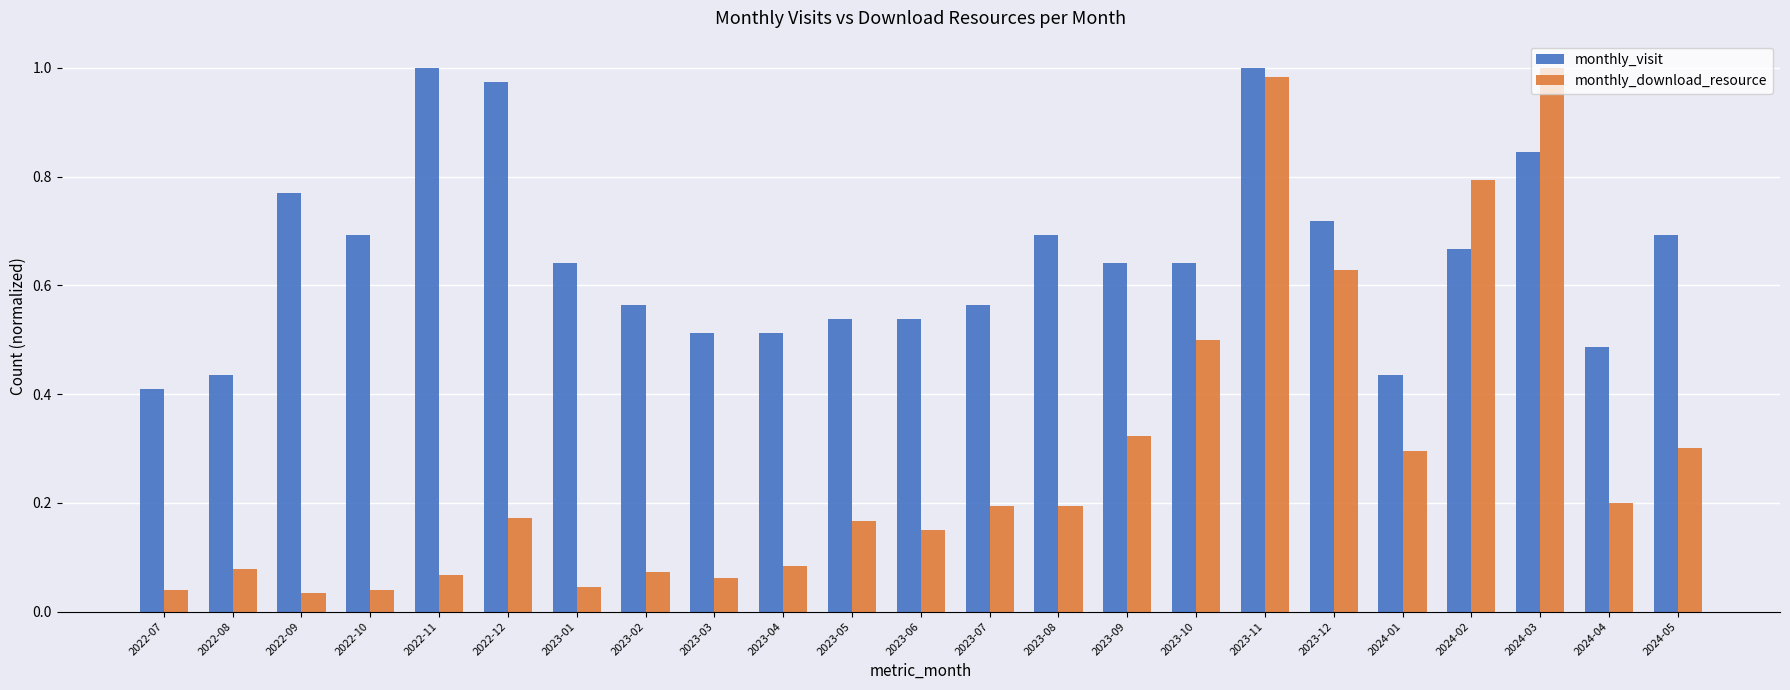

What are all the series names shown in the legend?

monthly_visit, monthly_download_resource